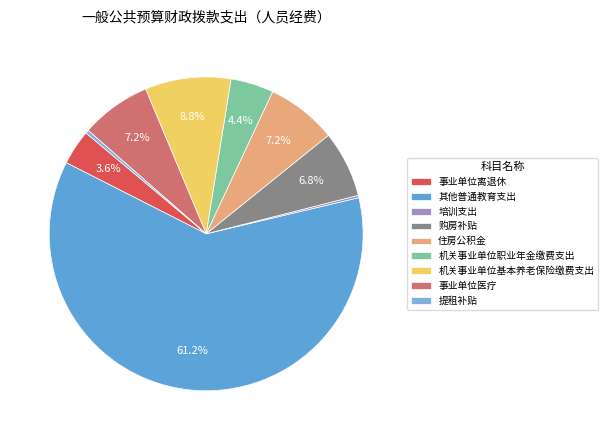

To the nearest percent, what is the combined percentage of 机关事业单位职业年金缴费支出 and 提租补贴?

5%